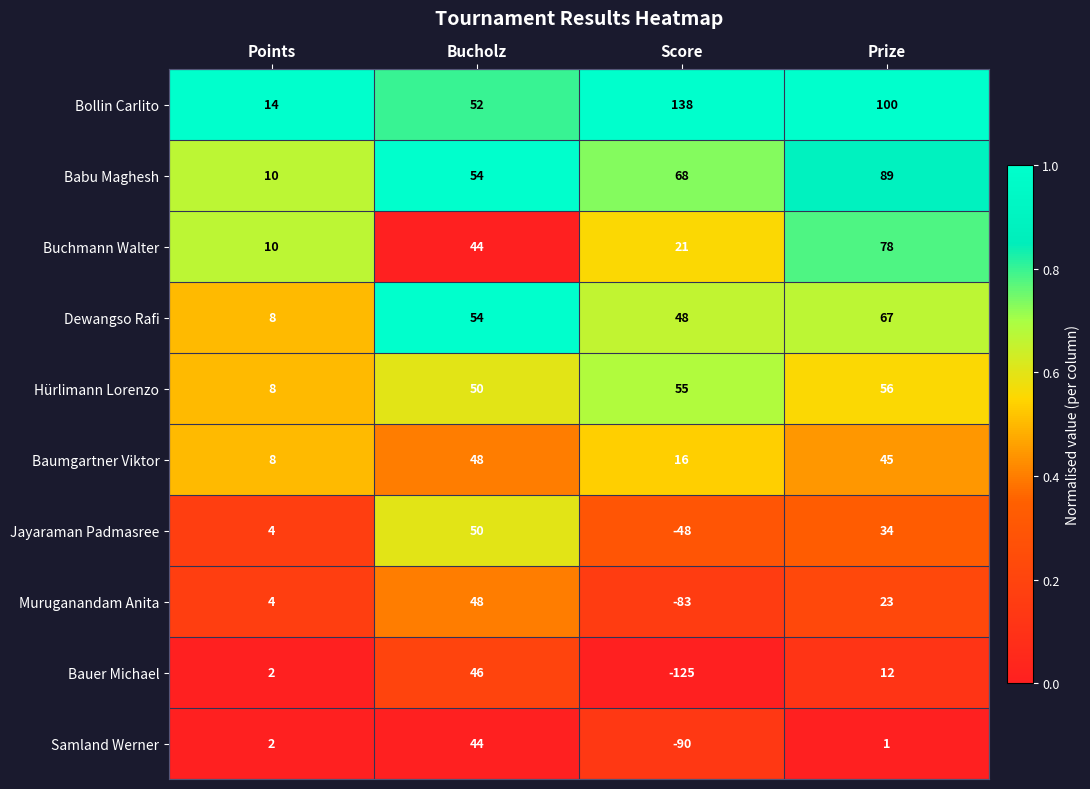

What is the total value across all series at Prize?

505